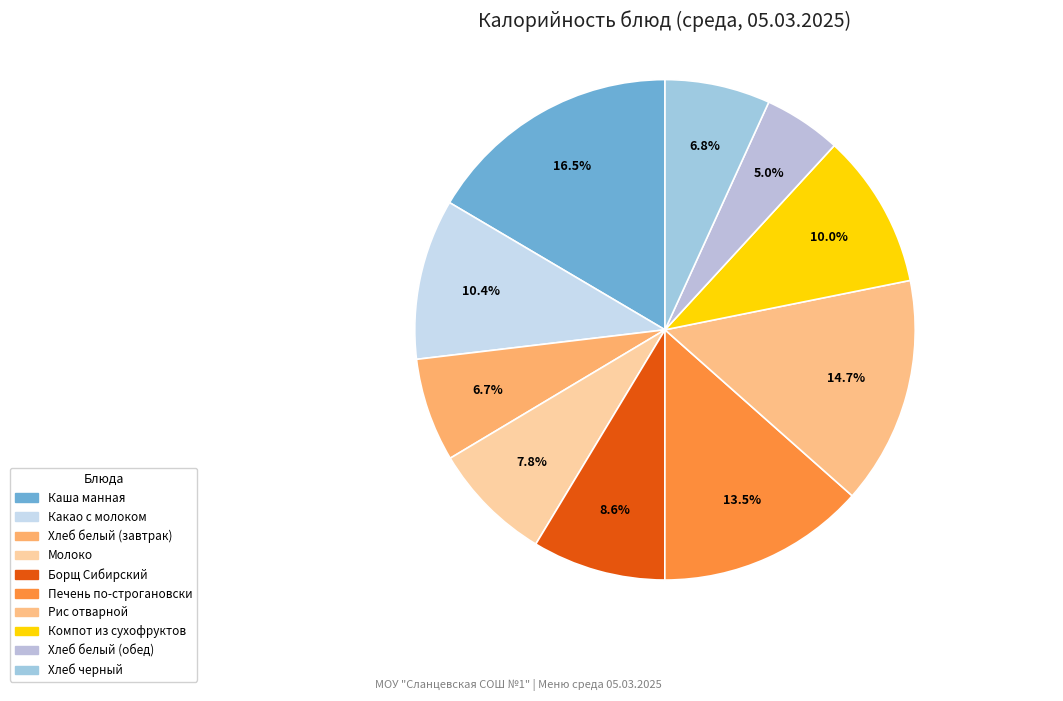

Does any single category account for the majority?

No